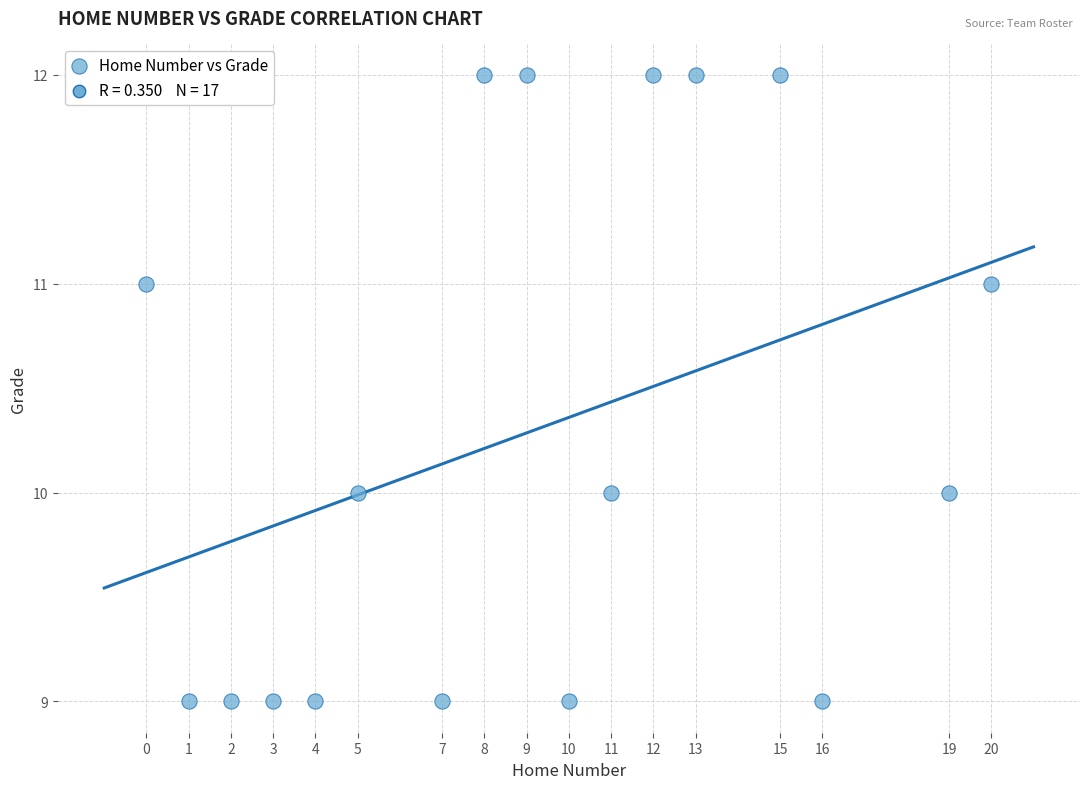

What is the range of X values (max minus min)?

20